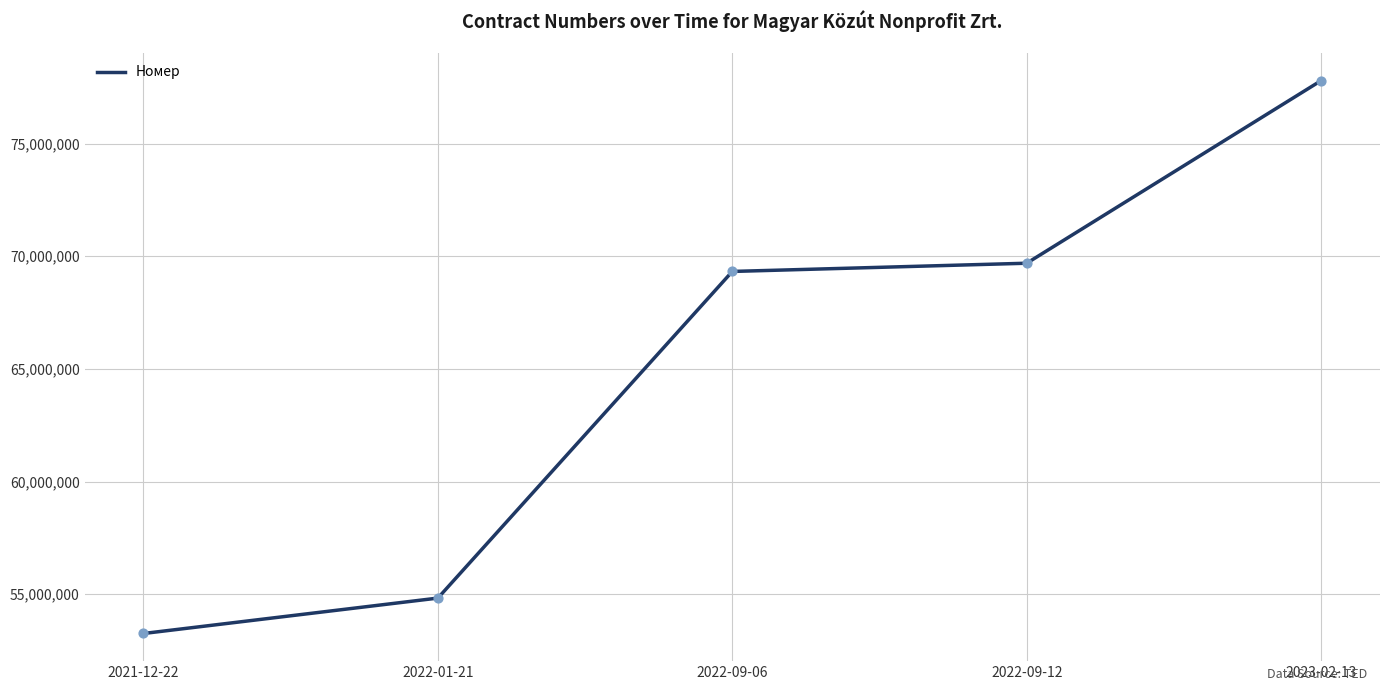

Approximately how many times larger is the value at 2023-02-13 compared to 2022-09-06?

1.1